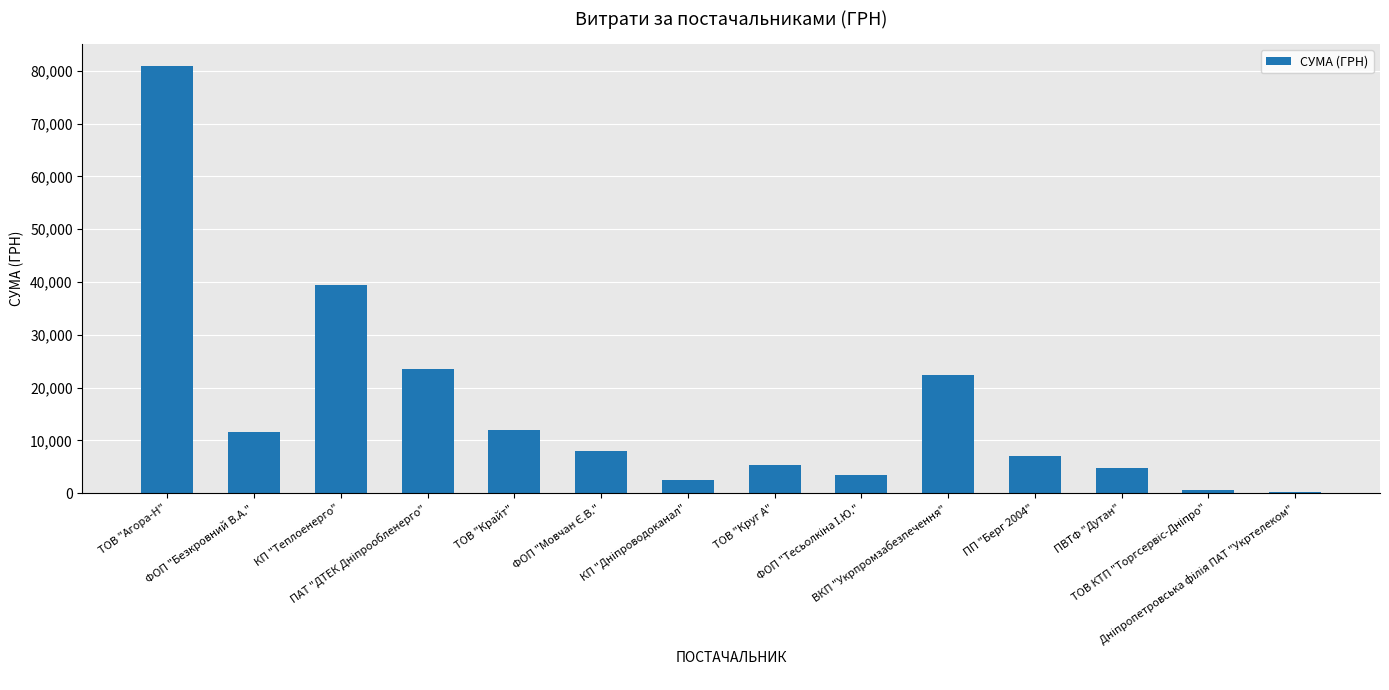

What is the average value?

15831.5